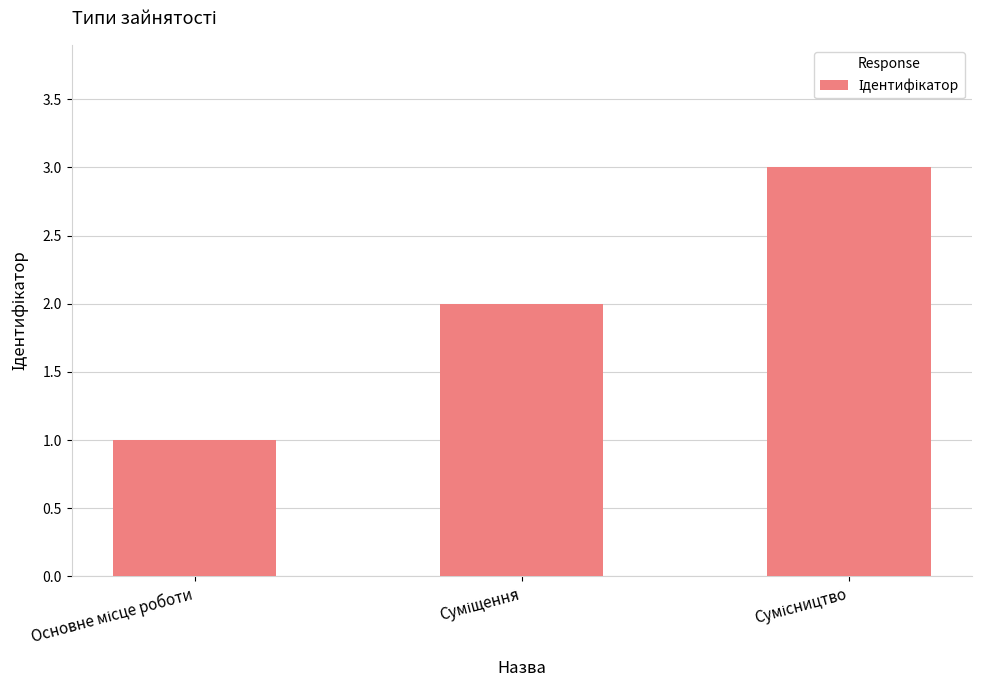

How many values are between 1 and 3?

3